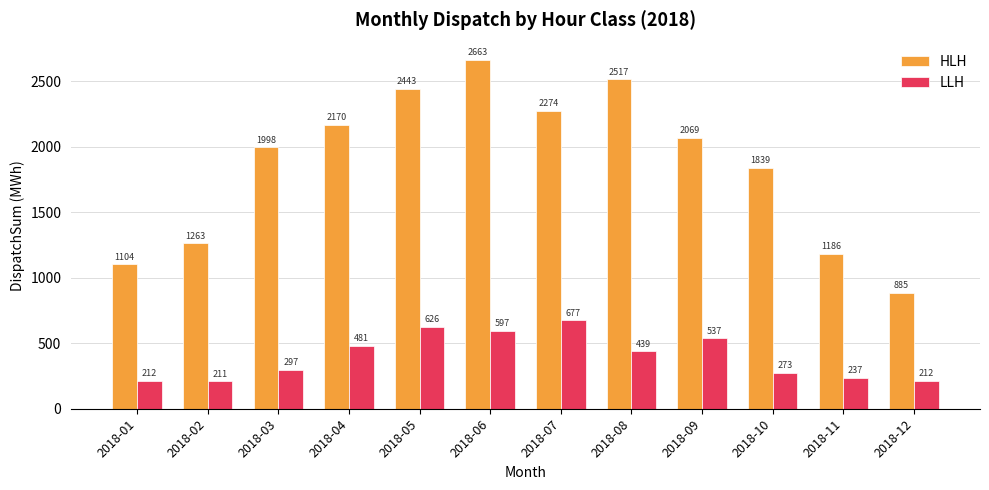

What is the difference between the LLH values at 2018-09 and 2018-05?

88.8